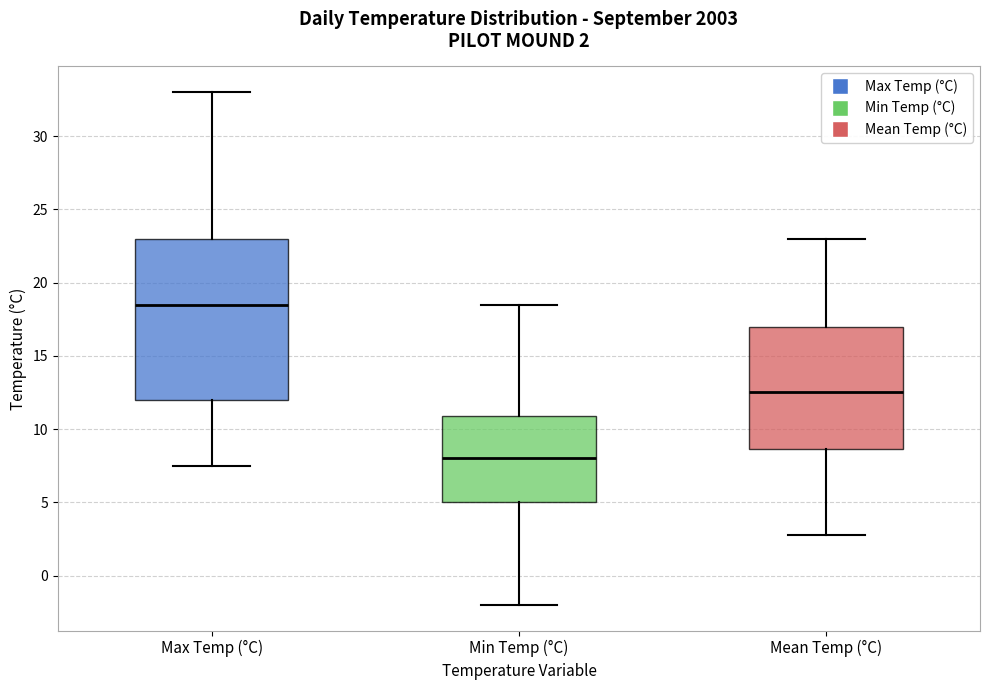

Which box is the tallest, from its lower edge to its upper edge?

Max Temp (°C)